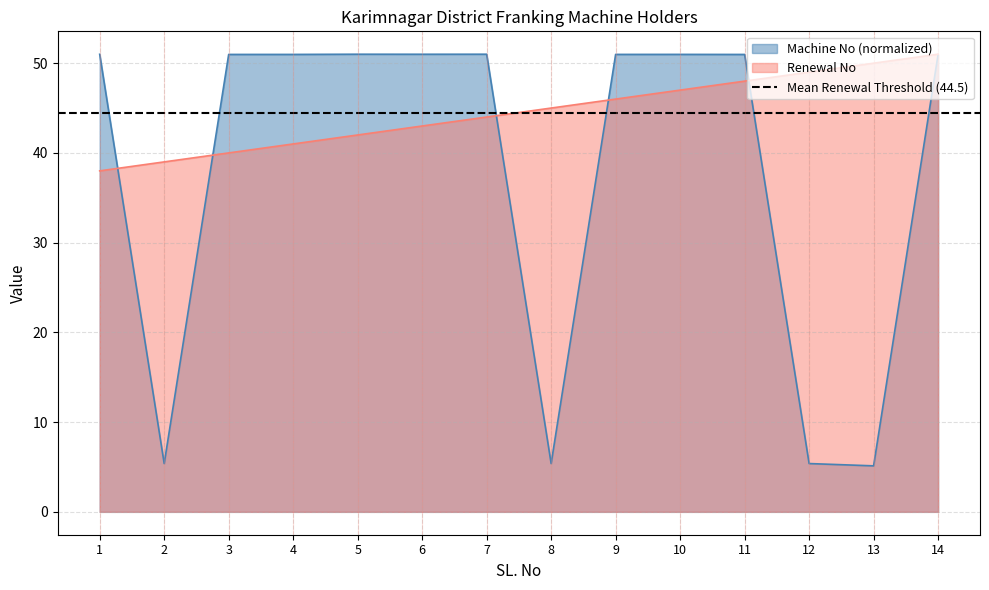

What is the minimum value for Renewal No?

38.0